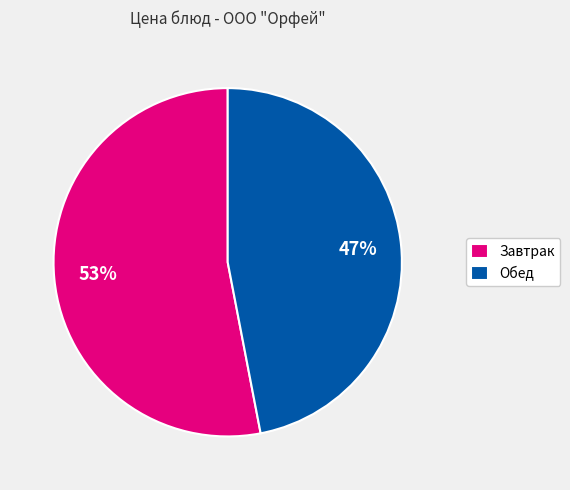

Which category has the smallest portion of the pie?

Обед